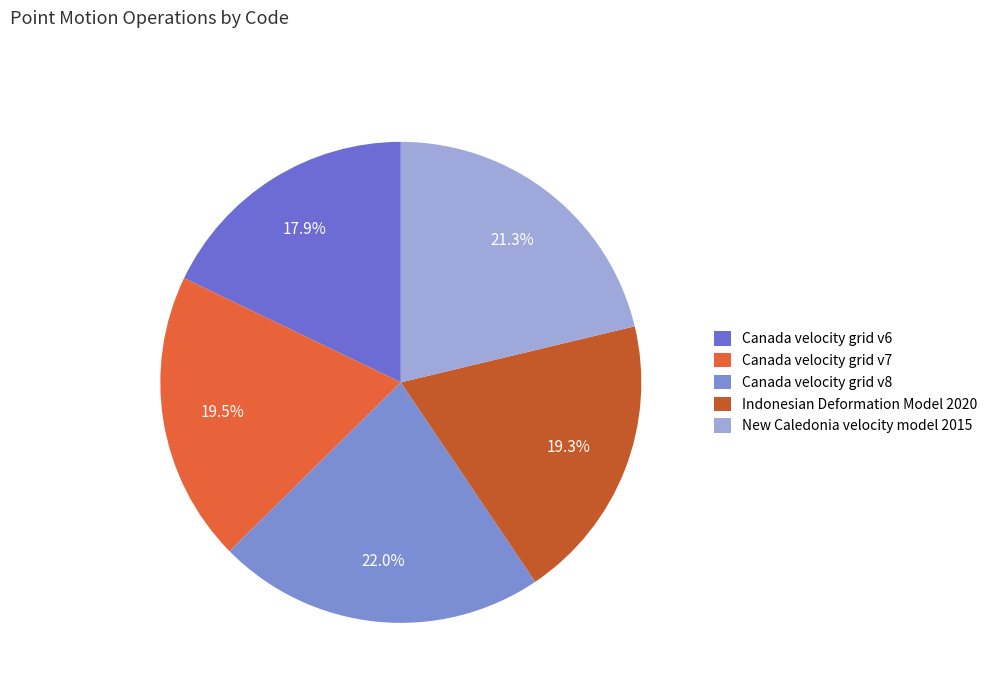

The Indonesian Deformation Model 2020 slice represents 10% of the pie. True or false?

False